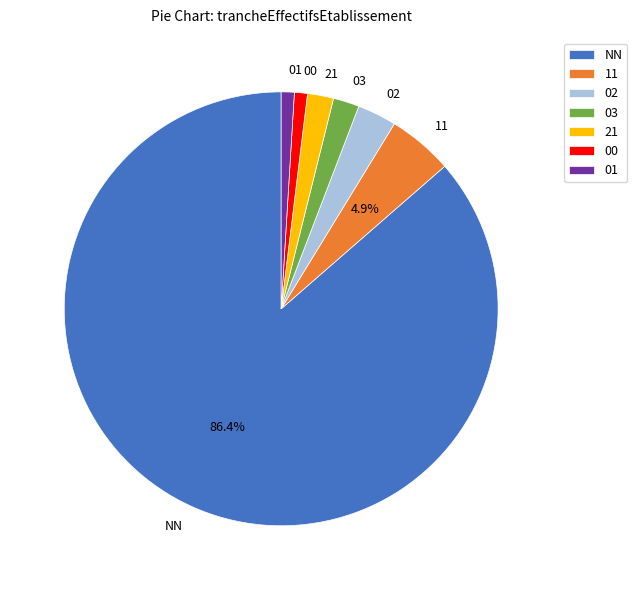

Is there a majority slice in this chart?

Yes